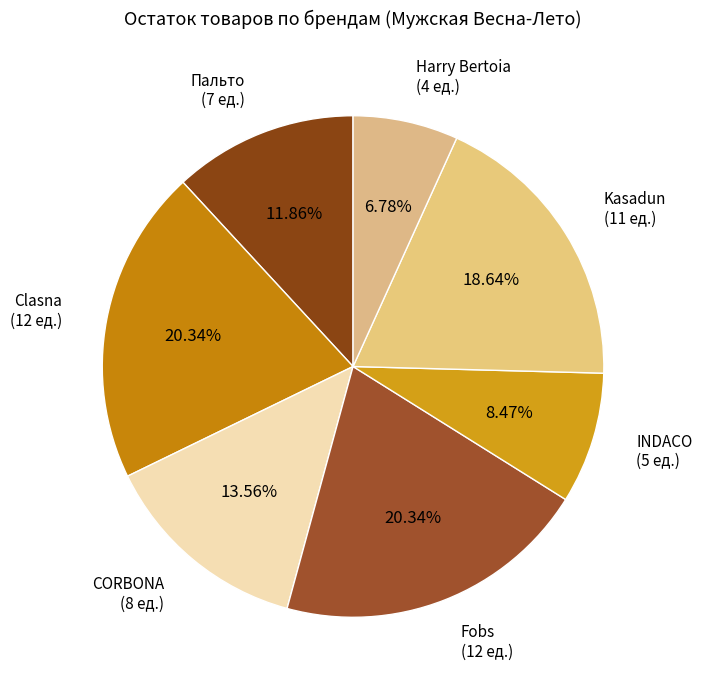

Does any single category account for the majority?

No